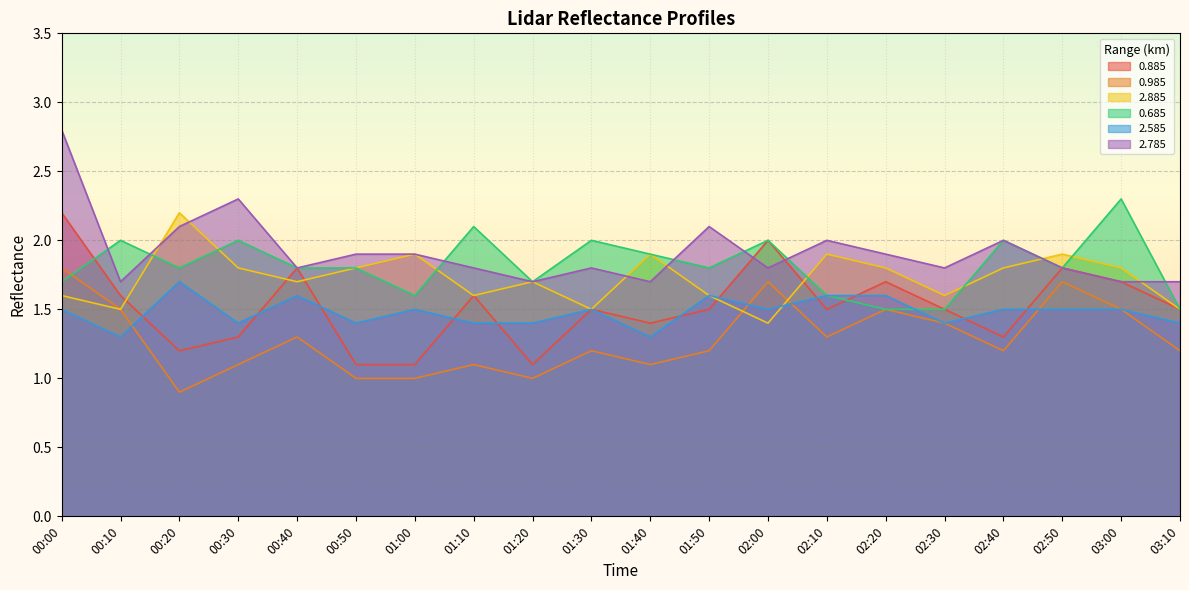

True or false: 0.685 has a value of 1.8 at 01:50.

True